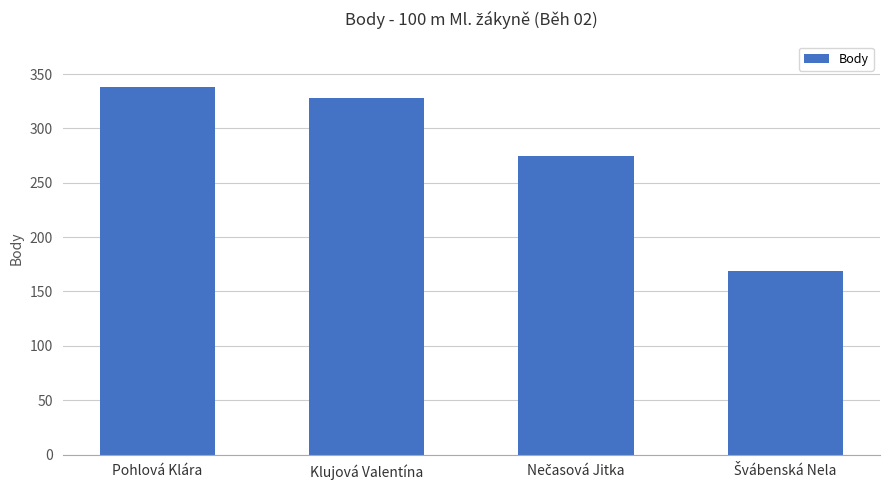

What is the value of the 2nd bar from the left?

328